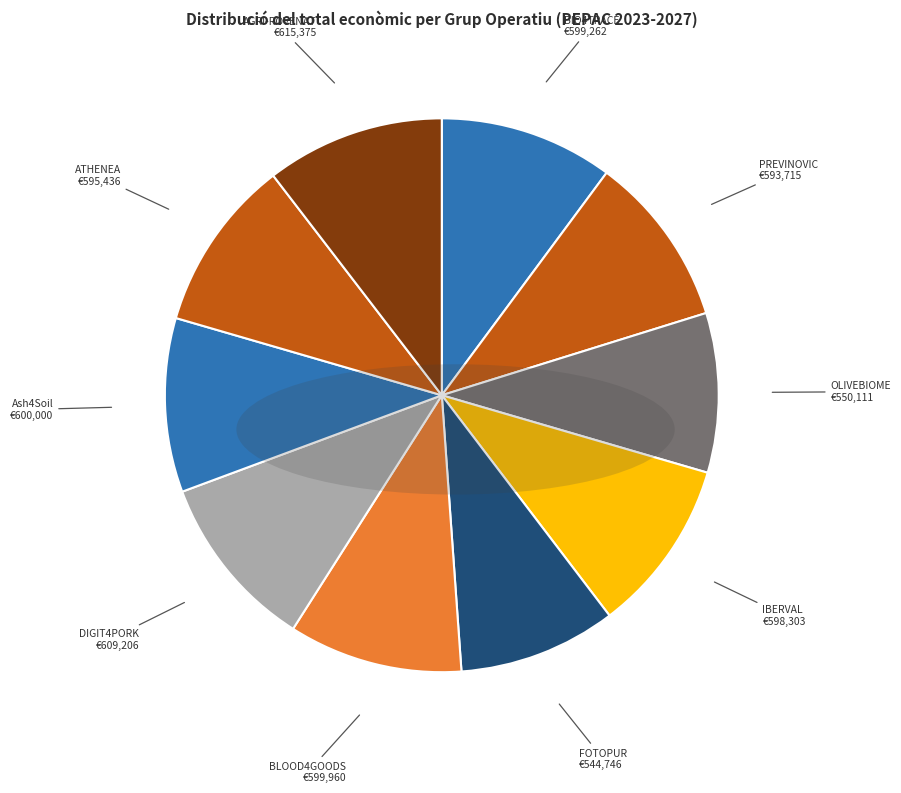

Do FOTOPUR and PREVINOVIC together represent more than half of the pie?

No